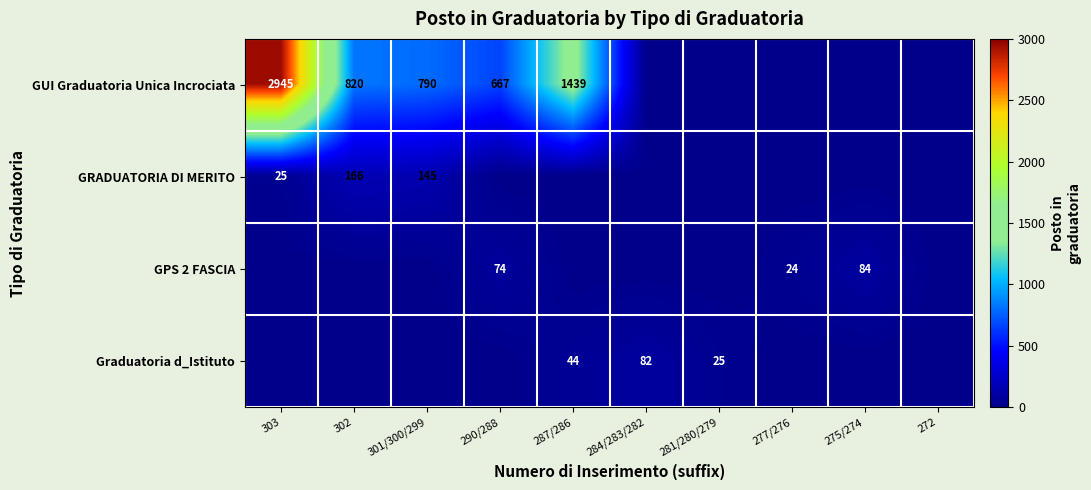

Is the value of GPS 2 FASCIA at 290/288 greater than the value of Graduatoria d_Istituto at 287/286?

Yes